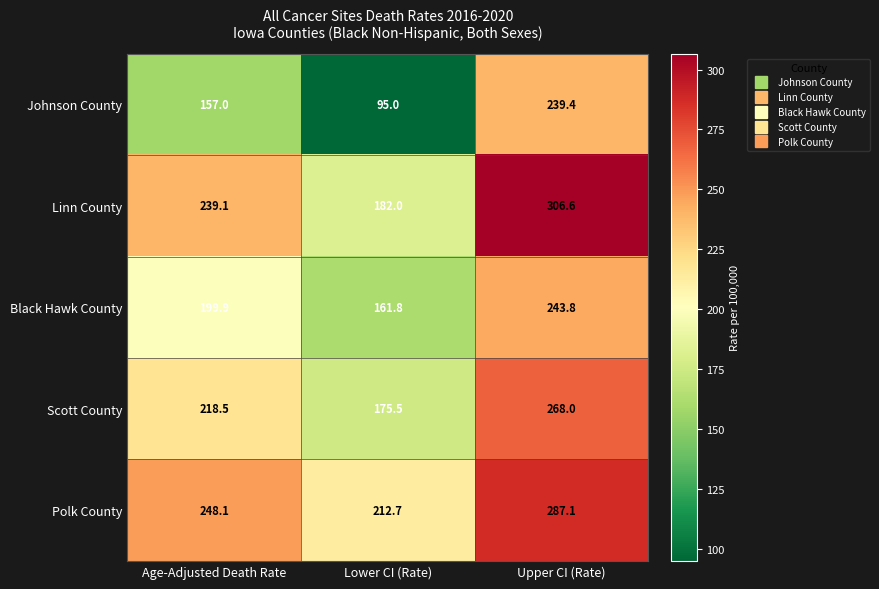

At which label is Polk County closest to 249?

Age-Adjusted Death Rate